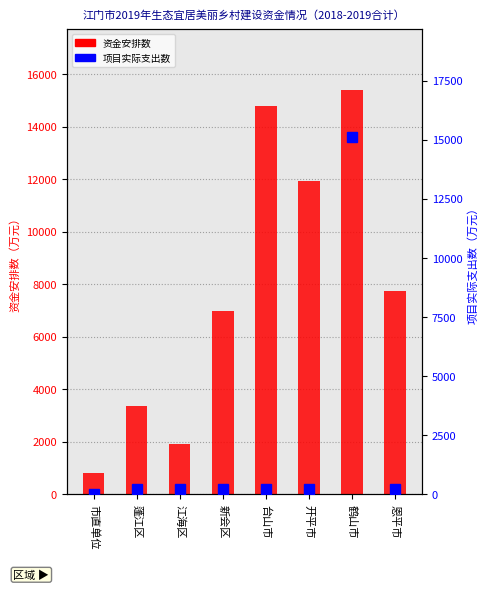

What is the sum of all 项目实际支出数 values?

16511.5